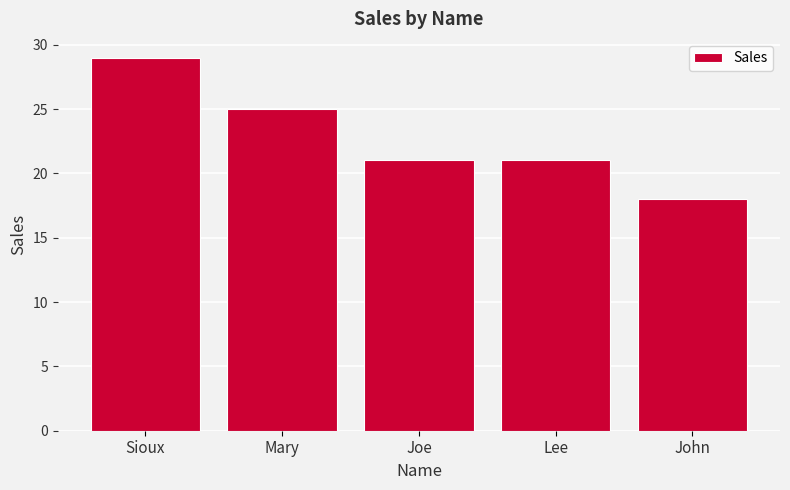

What is the smallest value displayed?

18